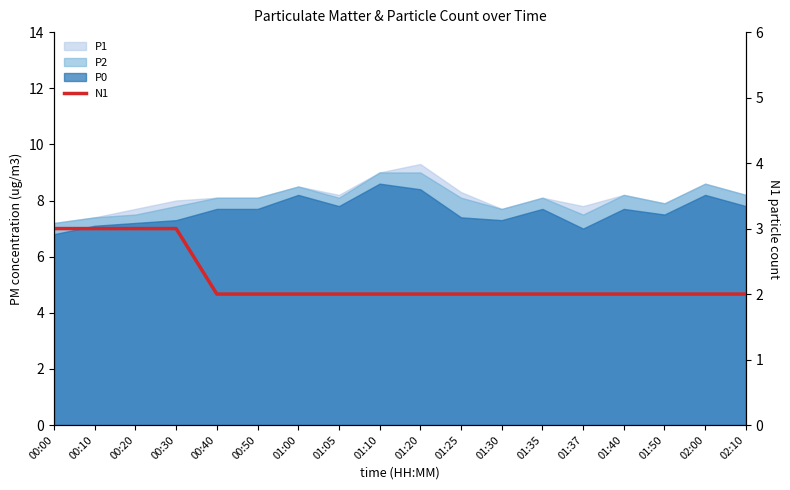

At which category does the chart reach its minimum across all series?

00:40